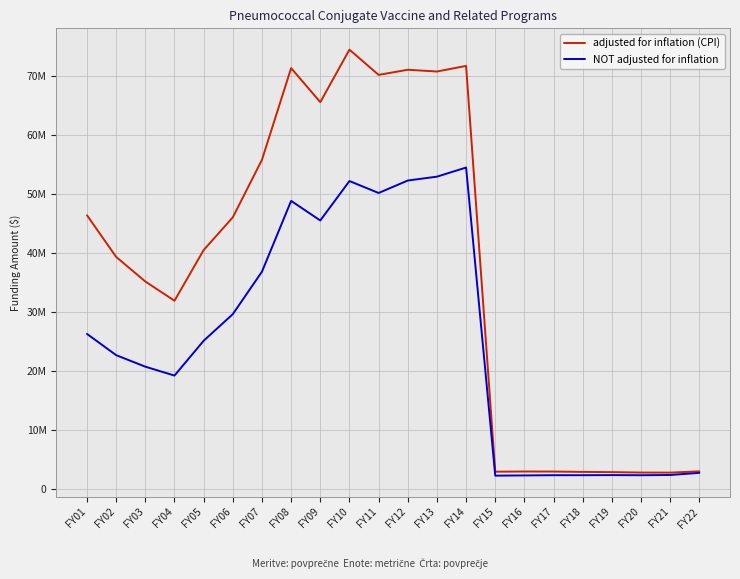

What are all the series names shown in the legend?

adjusted for inflation (CPI), NOT adjusted for inflation